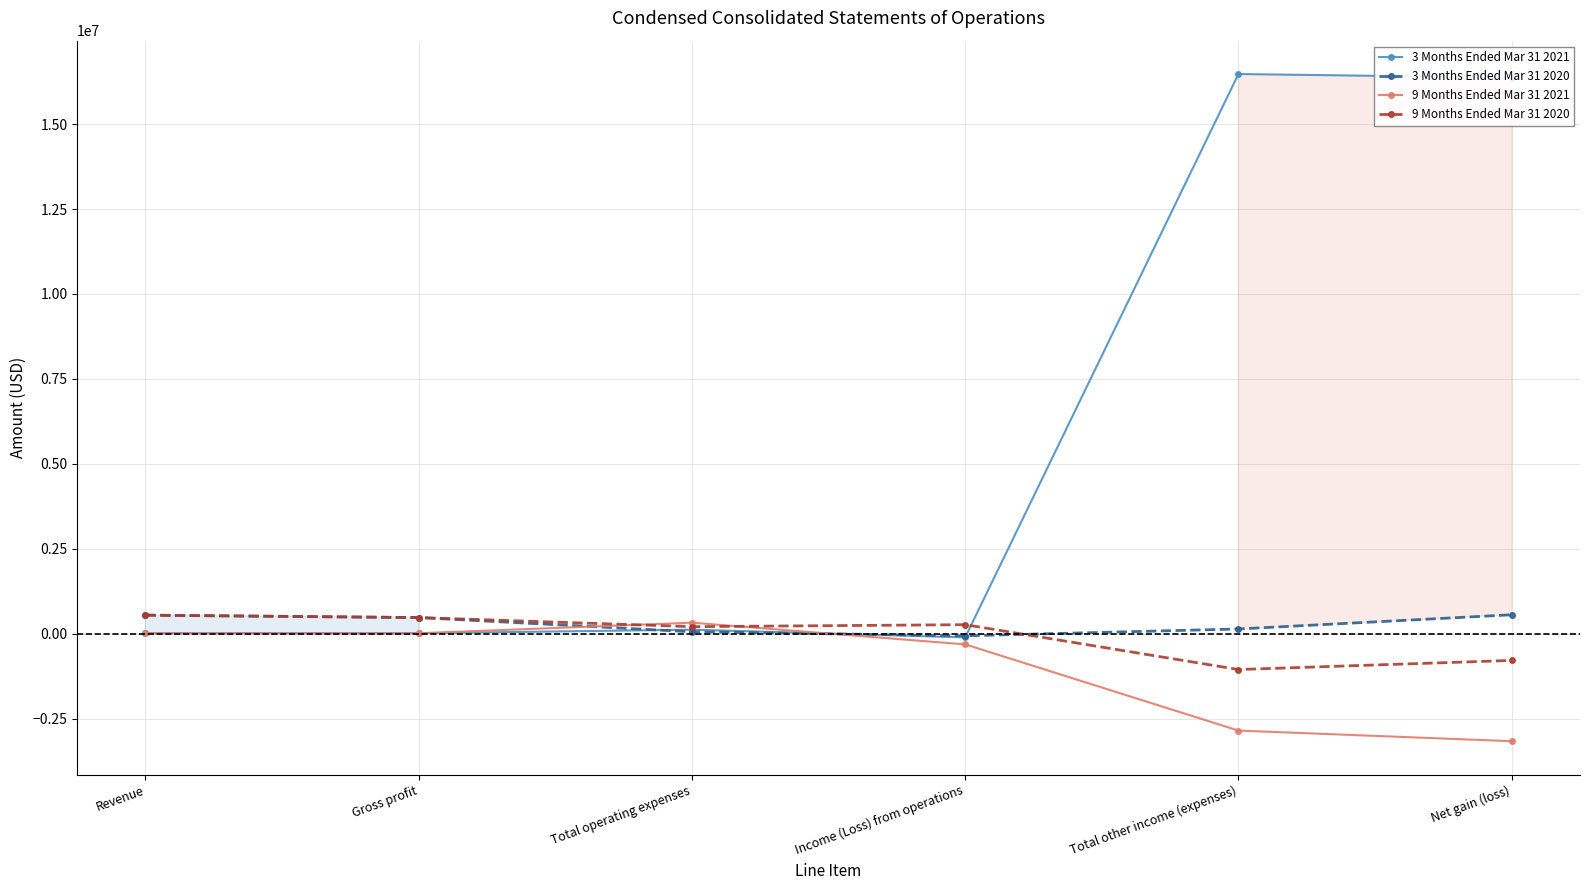

Reading left to right, list all the values displayed in this chart.

3 Months Ended Mar 31 2021: 15000	15000	121176	-106176	16472726	16366550
3 Months Ended Mar 31 2020: 548350	477500	59416	-59416	141416	559500
9 Months Ended Mar 31 2021: 15000	15000	327152	-312152	-2848583	-3160735
9 Months Ended Mar 31 2020: 548350	477500	209856	267644	-1051736	-784092